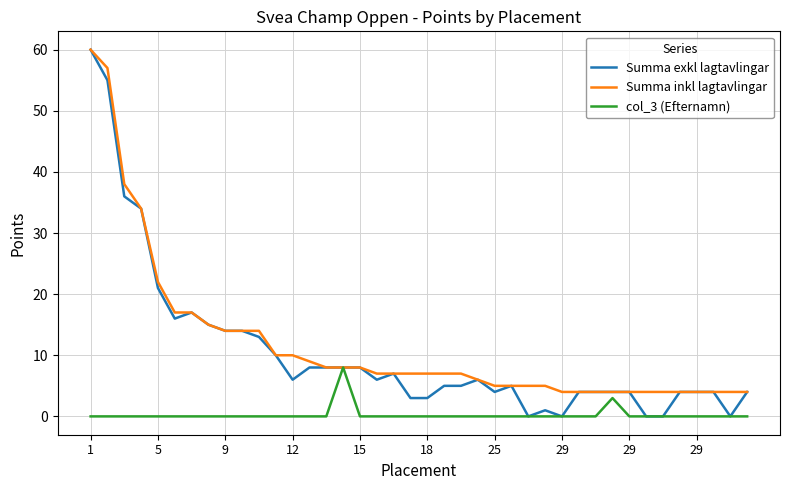

What is the greatest value displayed?

60